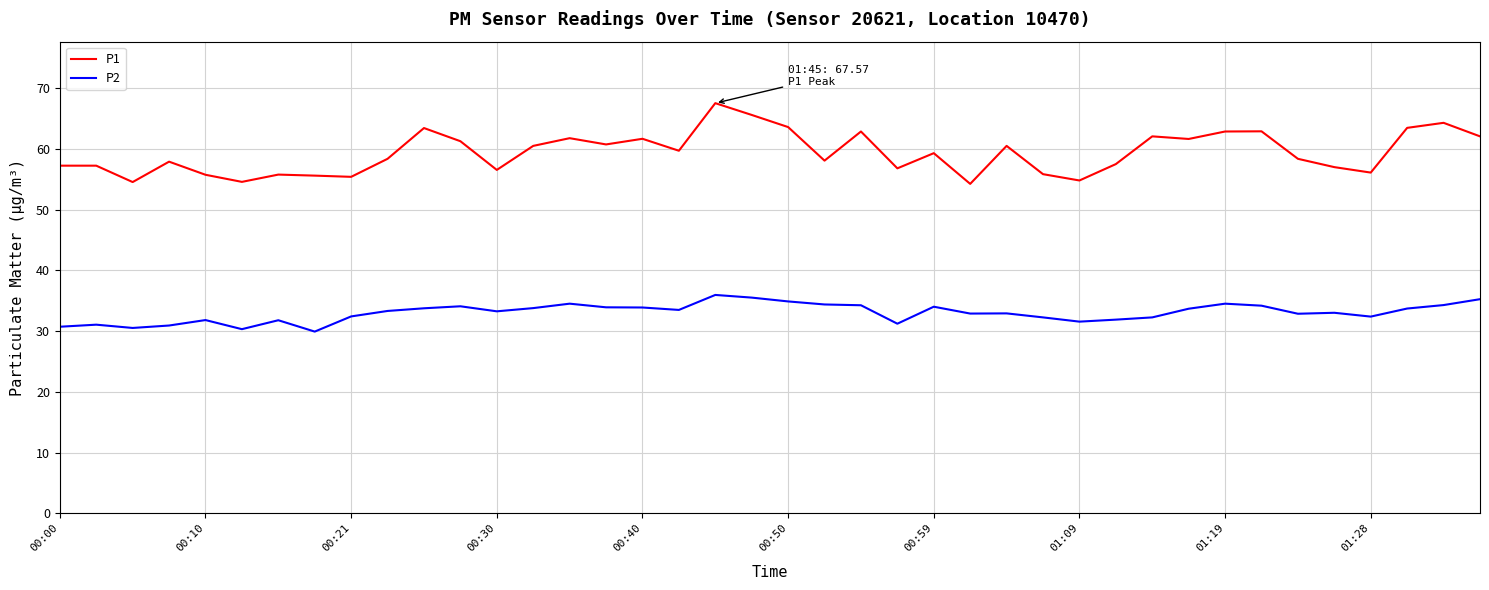

List the series in order of their overall mean, lowest first.

P2, P1